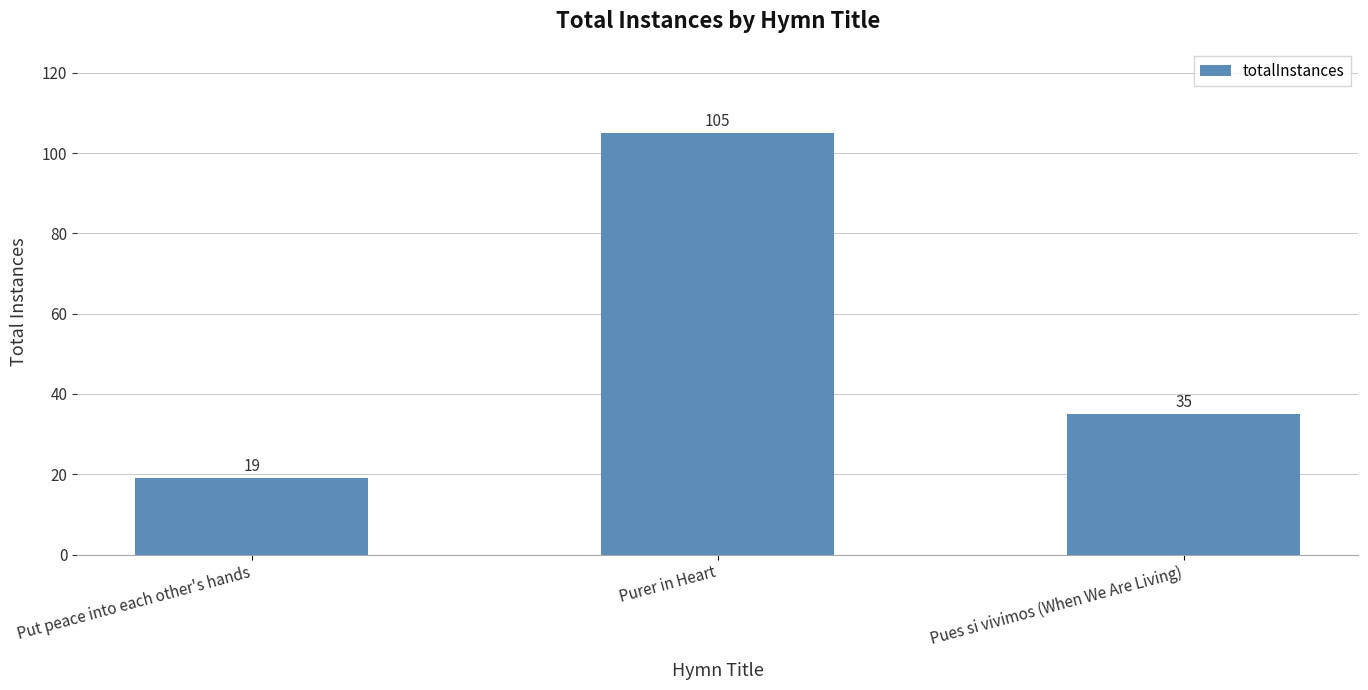

List the labels in order of value, smallest first.

Put peace into each other's hands, Pues si vivimos (When We Are Living), Purer in Heart